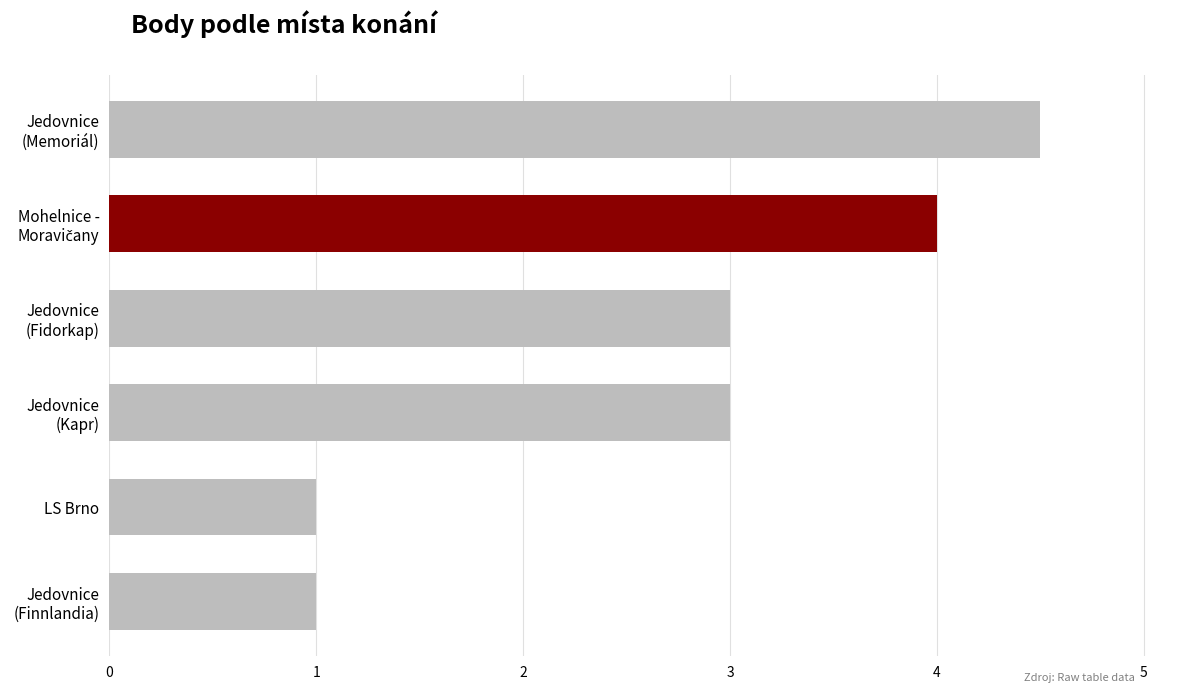

What is the sum of all values?

16.5